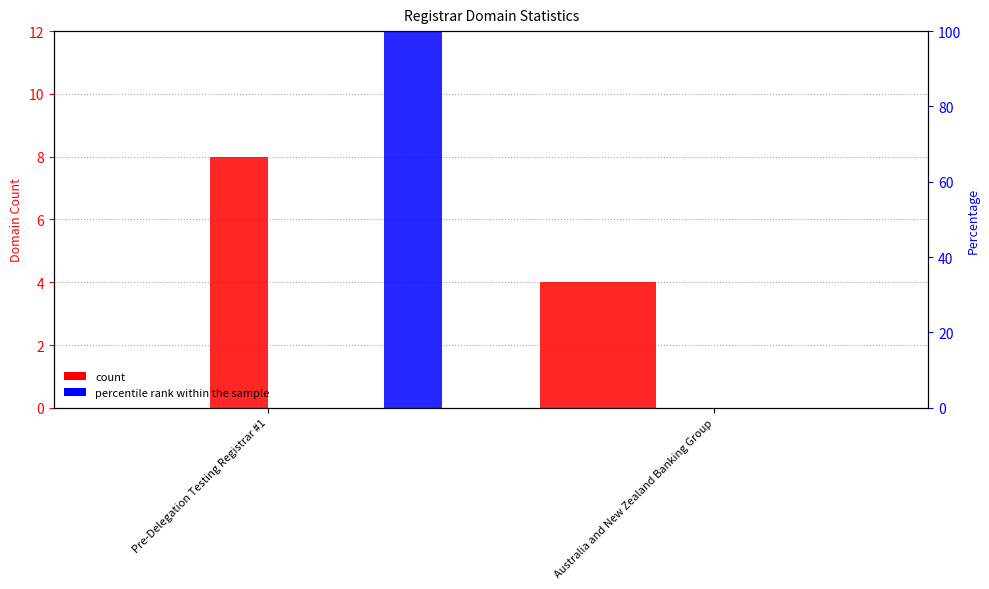

What is the difference between the highest and lowest values at Pre-Delegation Testing Registrar #1?

100